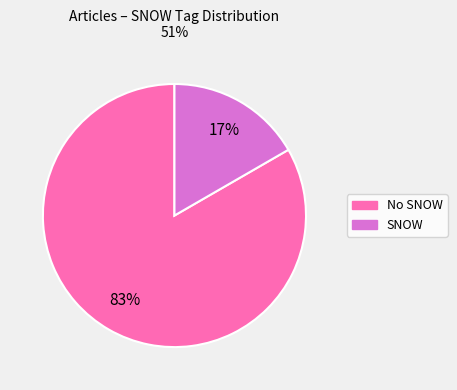

Does any single category account for the majority?

Yes